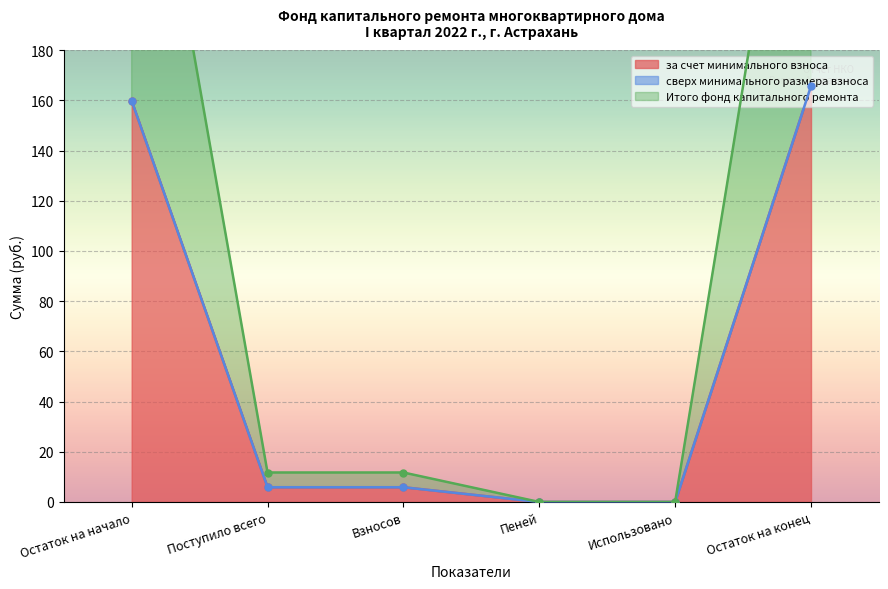

True or false: за счет минимального взноса and Итого фонд капитального ремонта intersect in this chart.

False